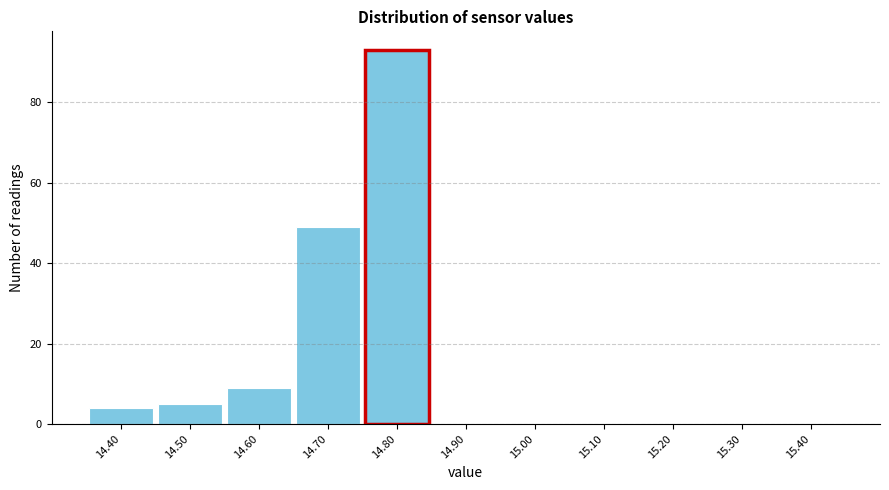

What is the height of the bar covering 14.35 to 14.45 on the x-axis? The values are not printed on the chart, so give them approximately, as read against the axis.

4